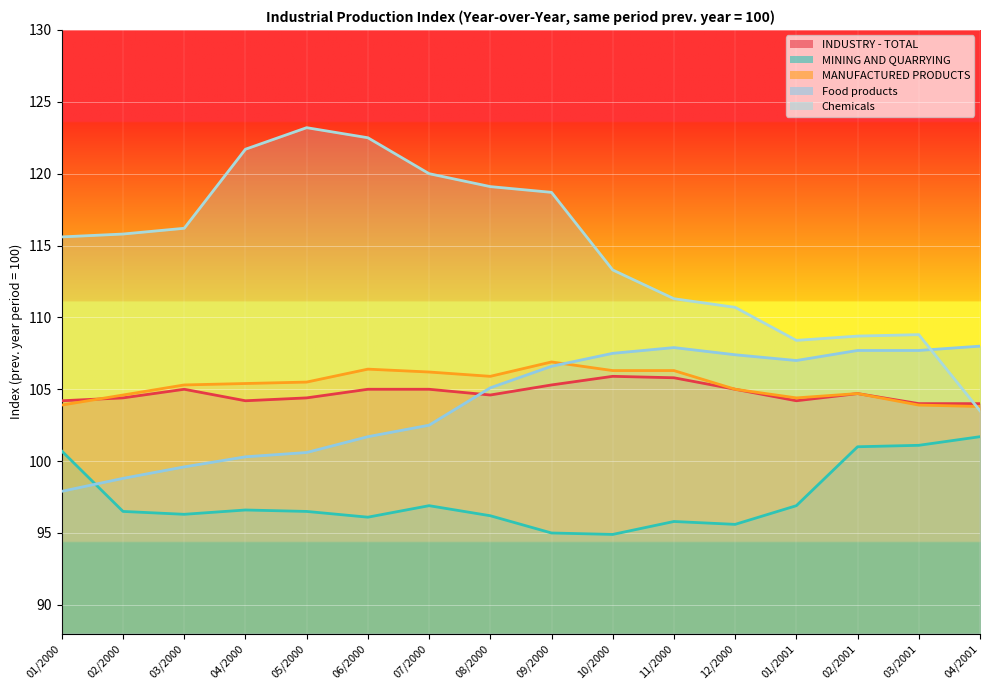

At which label does INDUSTRY - TOTAL reach its peak?

10/2000